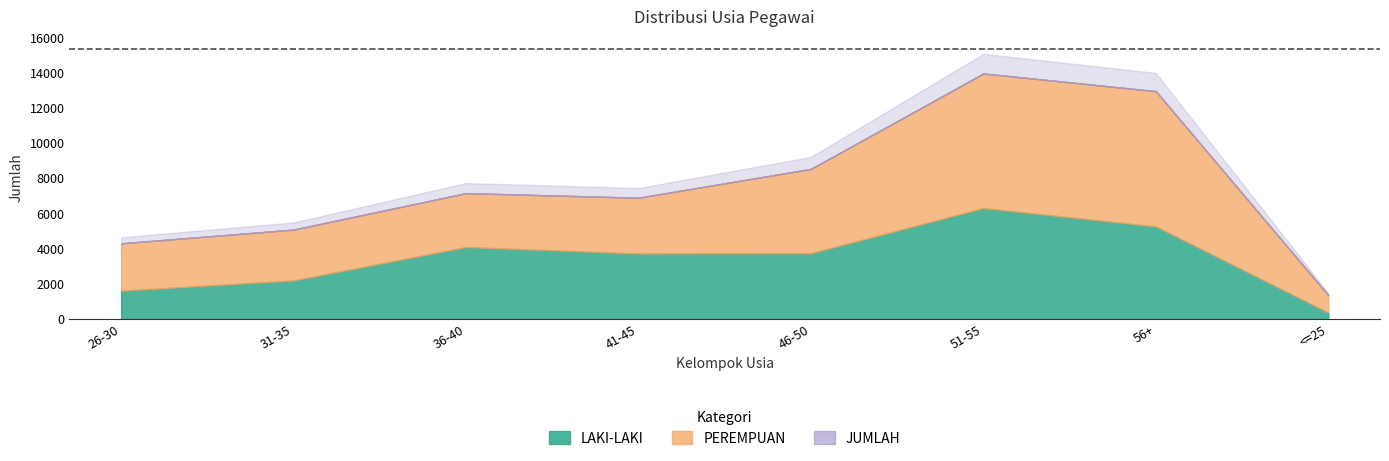

What is the value of the PEREMPUAN point at the 8th from the left?

985